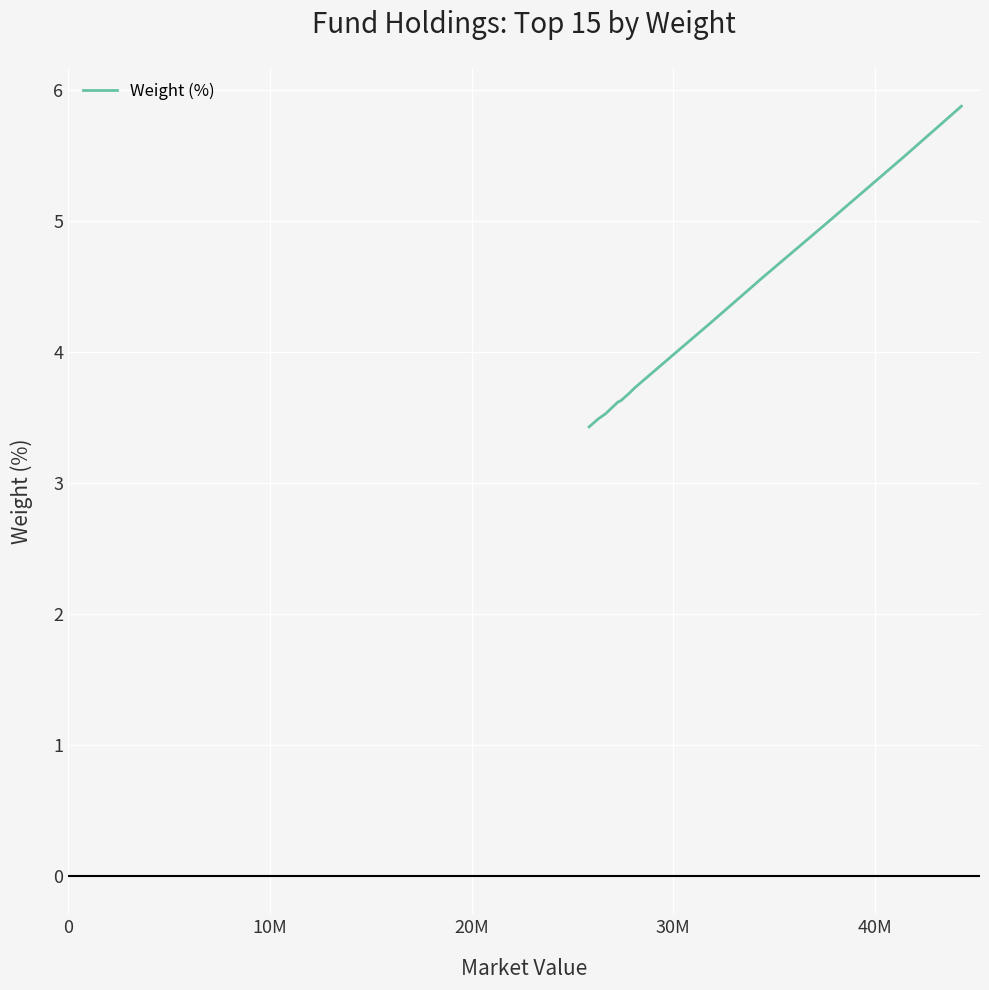

What is the smallest value displayed?

3.4